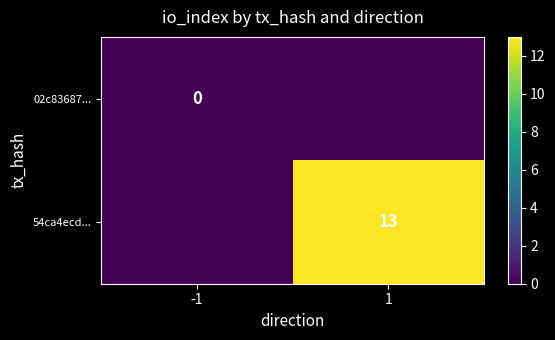

Is it true that 54ca4ecd... equals 9 at 1?

False